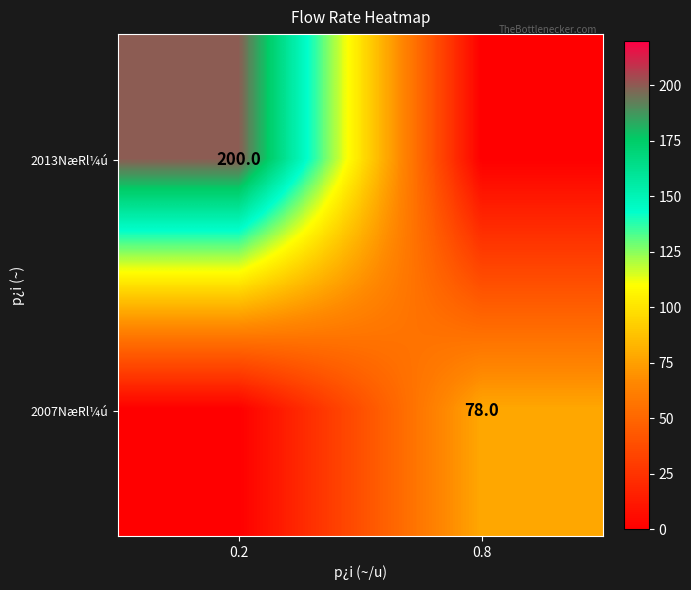

Is it true that 2007NæRl¼ú equals 139 at 0.8?

False